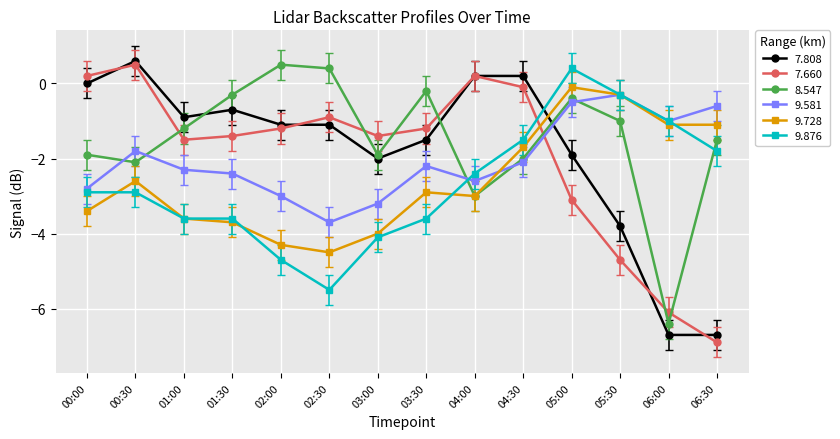

At which category does 9.581 reach its first local peak?

00:30